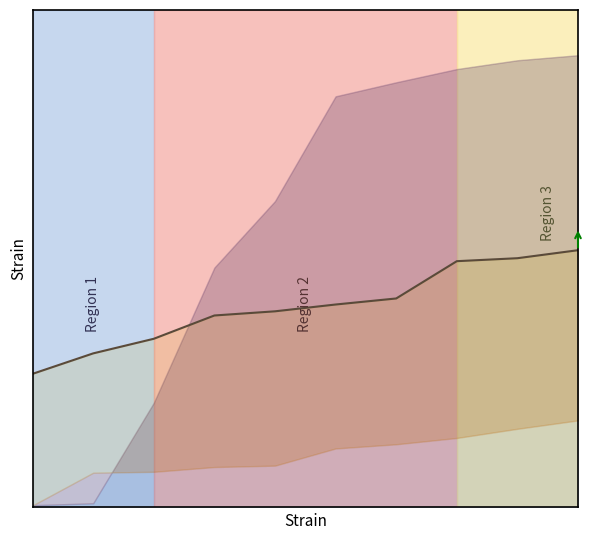

Reading left to right, list all the values displayed in this chart.

0=0.3	1=0.3	2=0.4	3=0.4	4=0.4	5=0.4	6=0.5	7=0.5	8=0.6	9=0.6